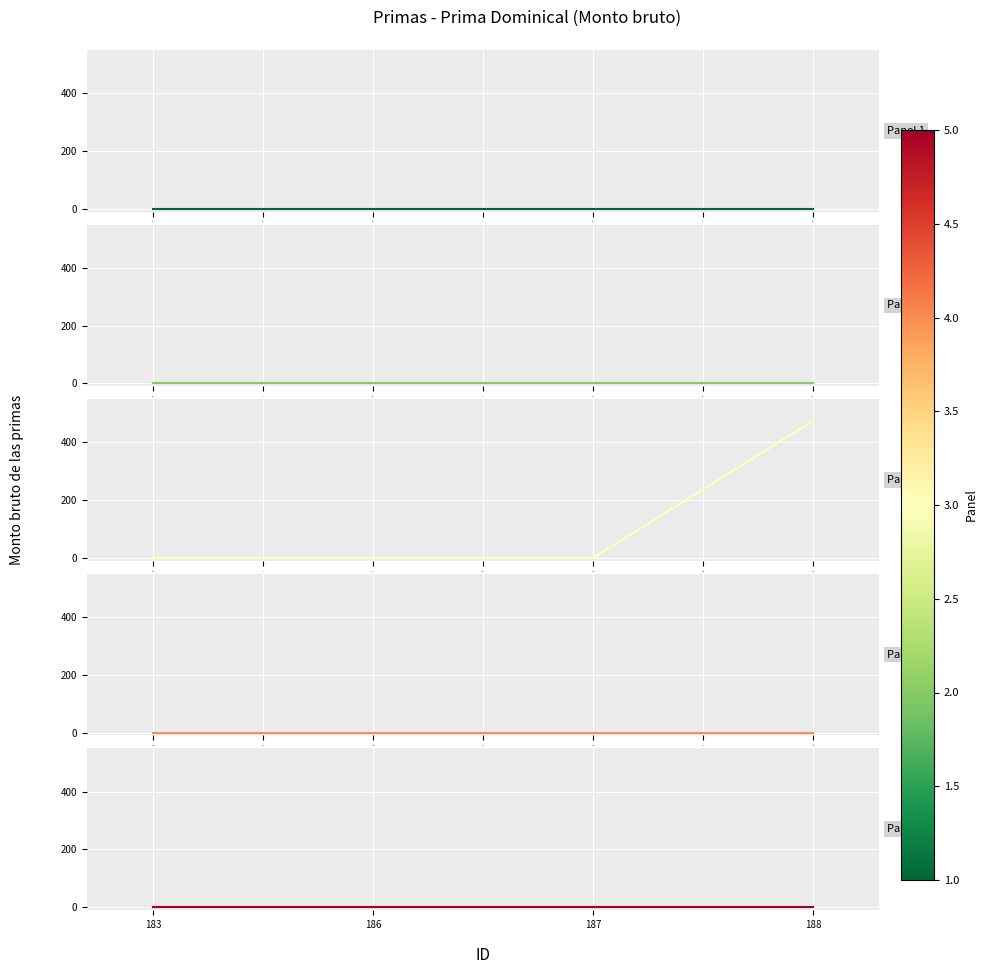

True or false: Panel 2 has a value of 0.0 at 5.0.

True